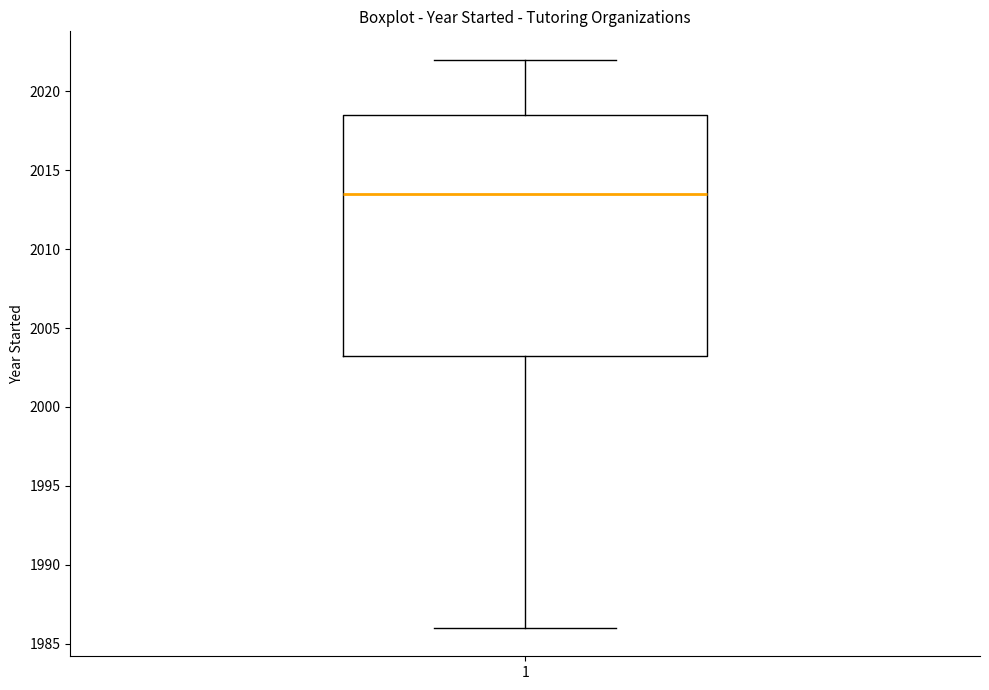

Read this box plot against the y-axis: the position of the median line, the range covered by the box, and the ends of both whiskers. The values are not printed on the chart, so give them approximately, as read against the axis.

median 2013.5, box 2003.5 to 2018.5, whiskers 1986.0 to 2022.0